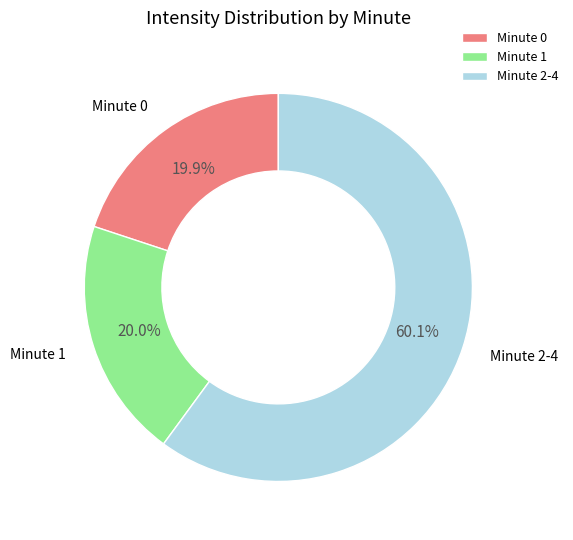

What is the ratio of the value at Minute 2-4 to the value at Minute 0?

3.0